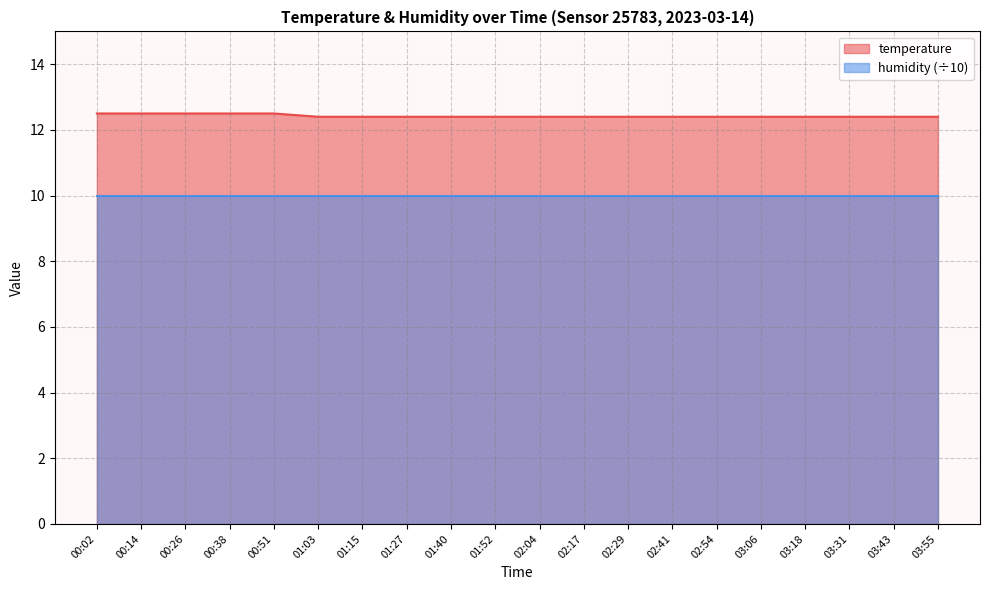

What is the average value?

12.4